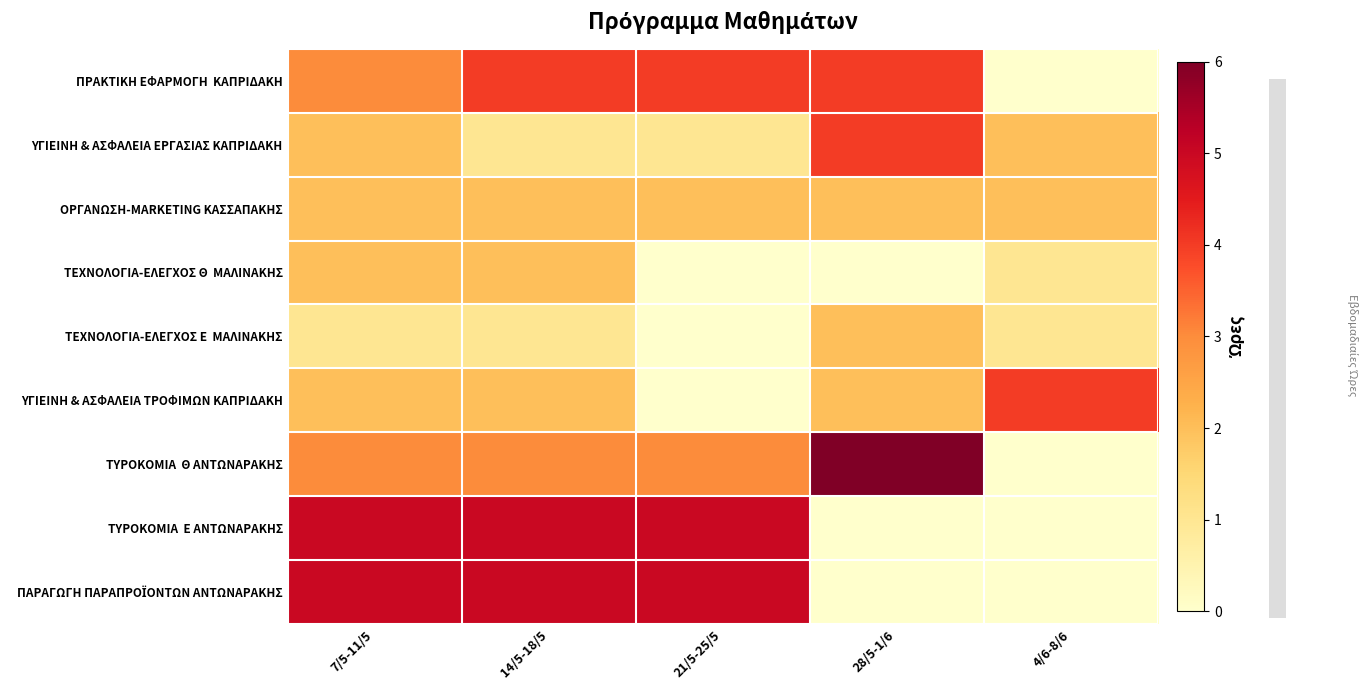

What is the difference between the highest and lowest values at 28/5-1/6?

6